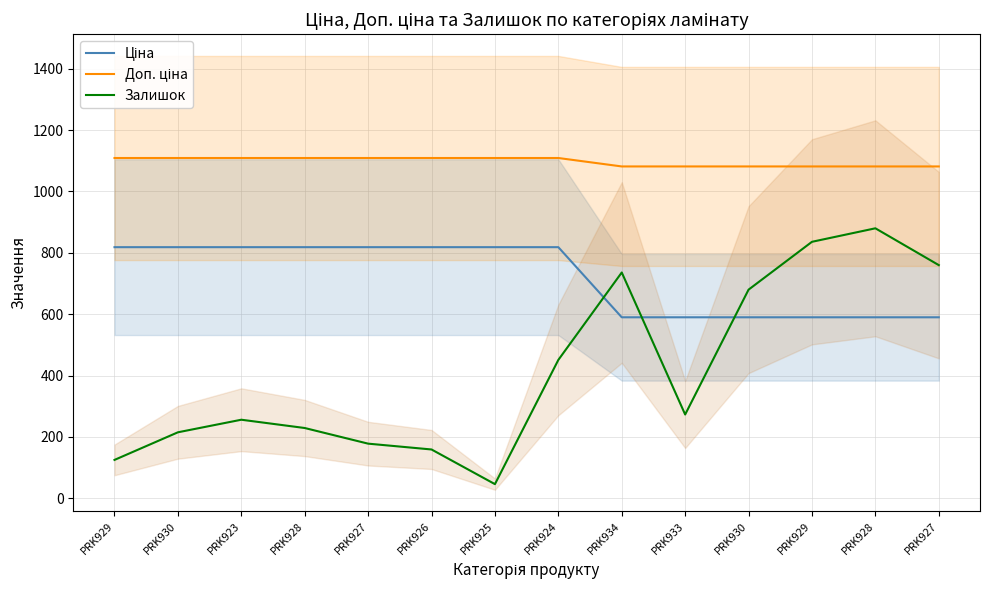

Where is Залишок nearest to the value 463?

PRK924